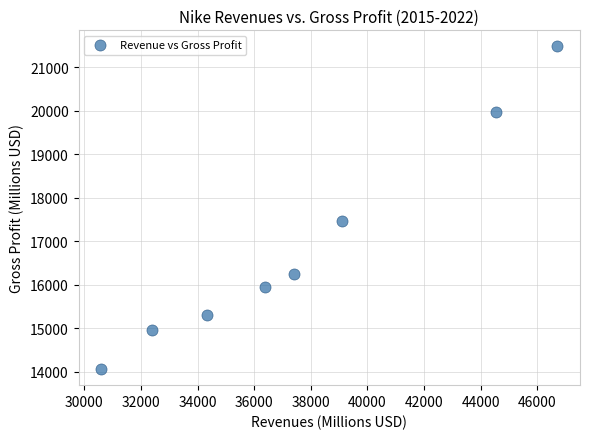

What Y value in the scatter plot is closest to 17773?

17474